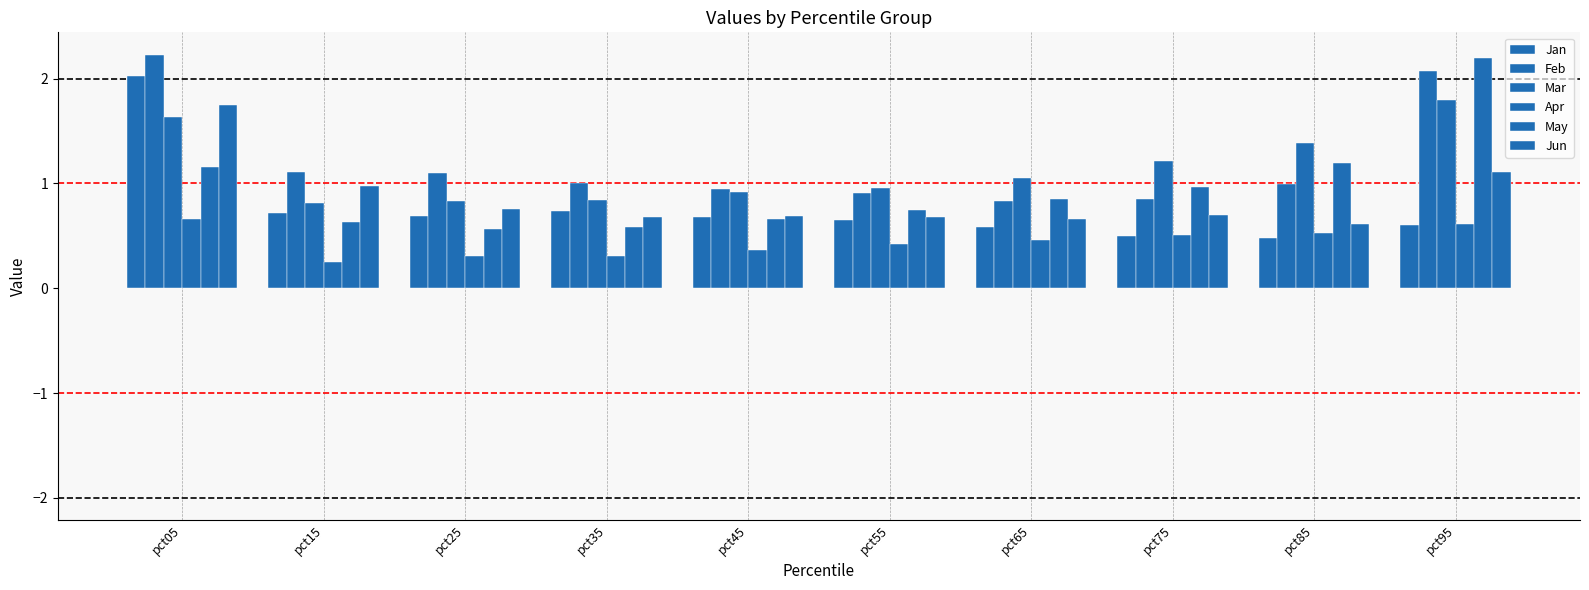

Count the number of categories in the chart.

10